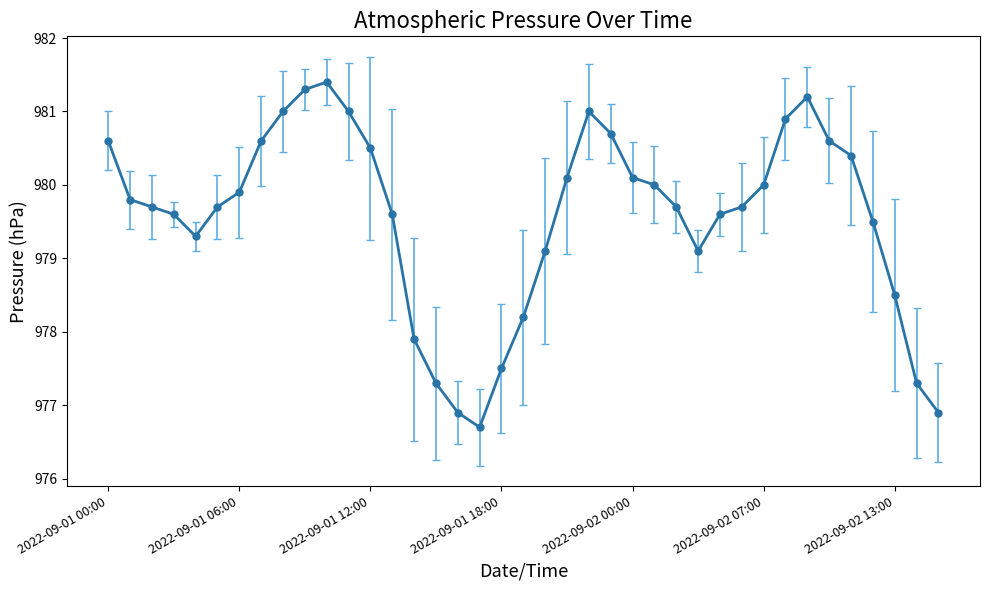

What is the sum of all values?

38202.9